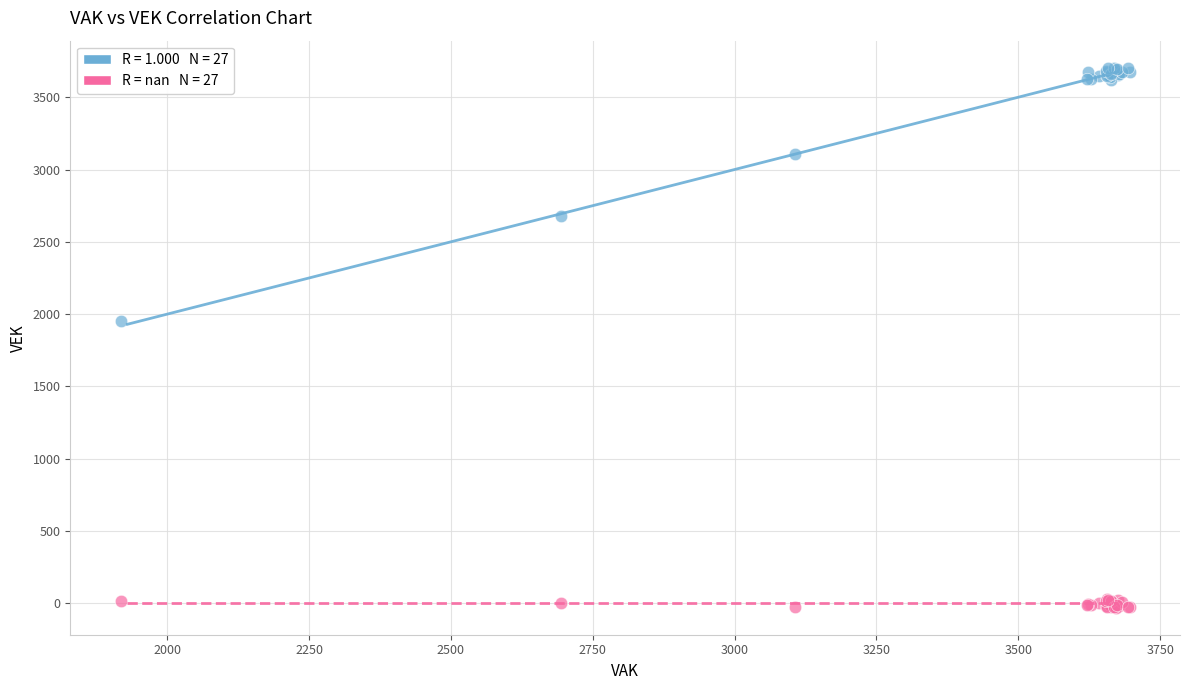

Across all series, what Y value is closest to 1837?

1954.6